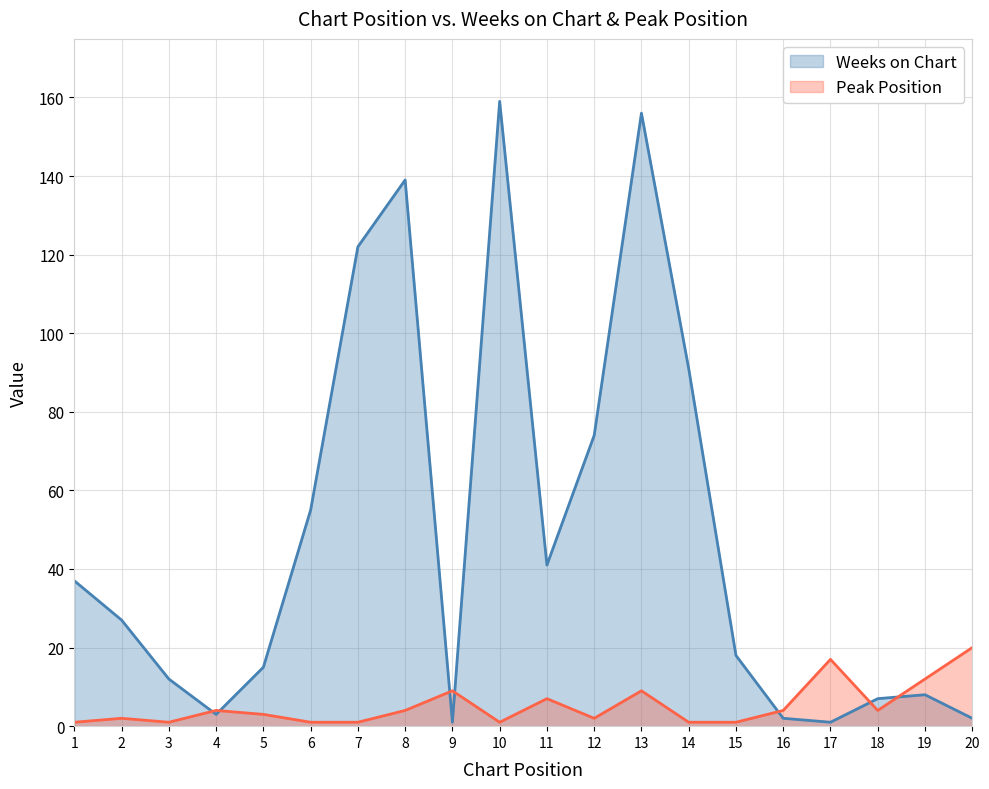

Reading left to right, what are all the values shown in this chart?

Weeks on Chart: 1=37	2=27	3=12	4=3	5=15	6=55	7=122	8=139	9=1	10=159	11=41	12=74	13=156	14=91	15=18	16=2	17=1	18=7	19=8	20=2
Peak Position: 1=1	2=2	3=1	4=4	5=3	6=1	7=1	8=4	9=9	10=1	11=7	12=2	13=9	14=1	15=1	16=4	17=17	18=4	19=12	20=20